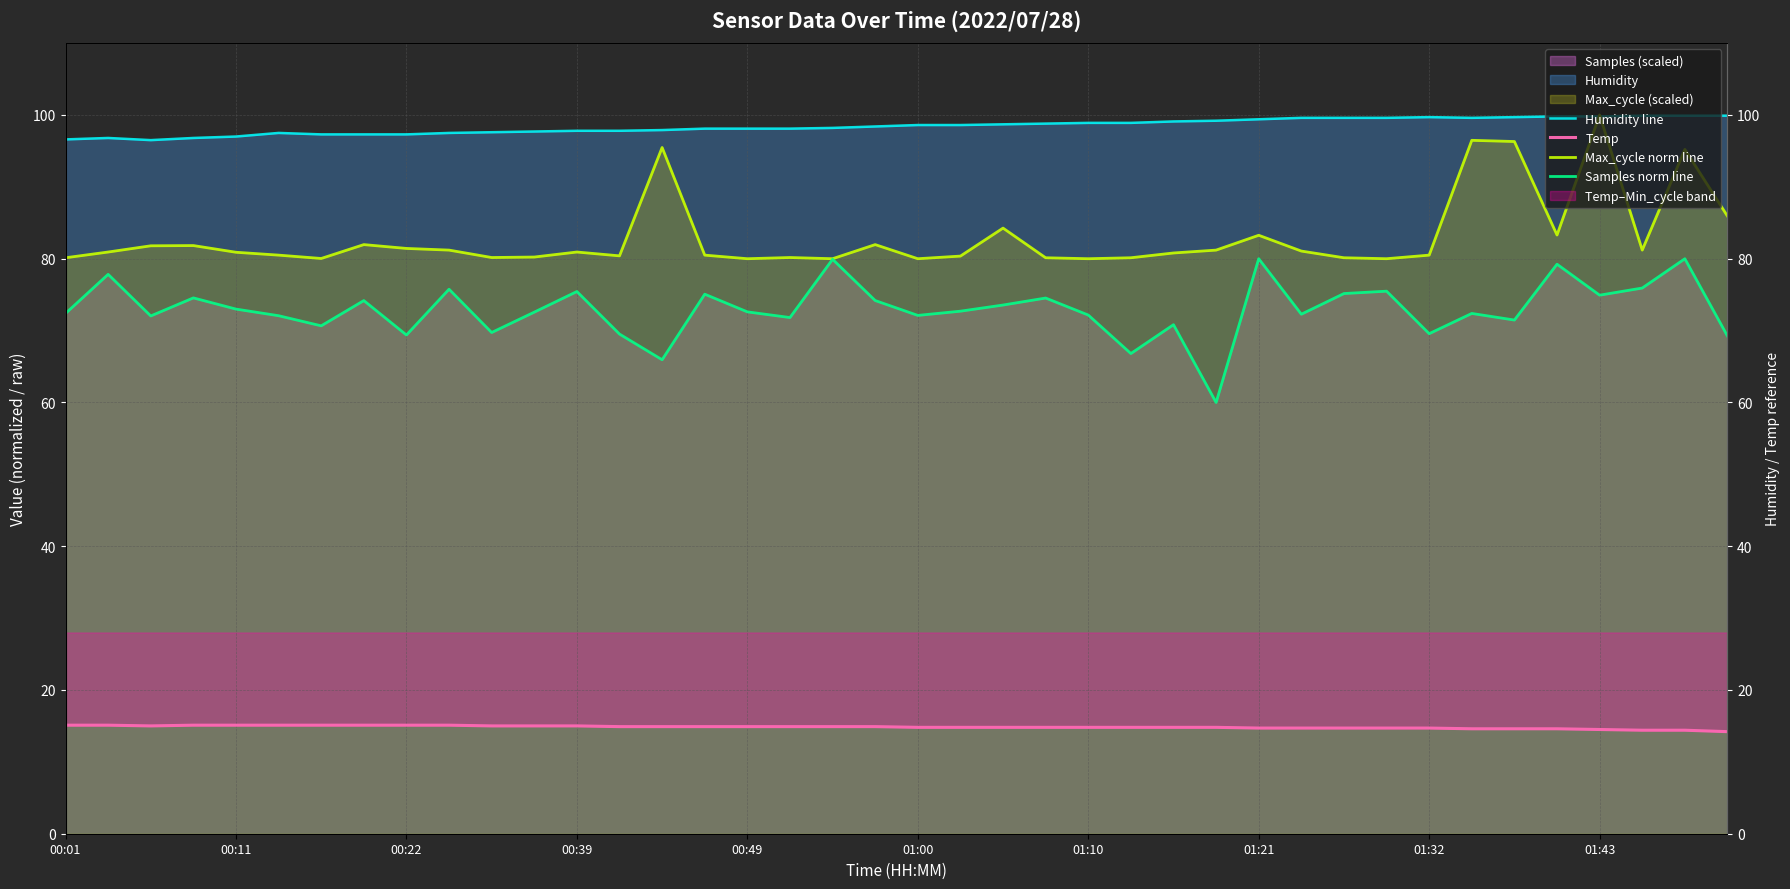

What is the minimum value for Humidity line?

96.5